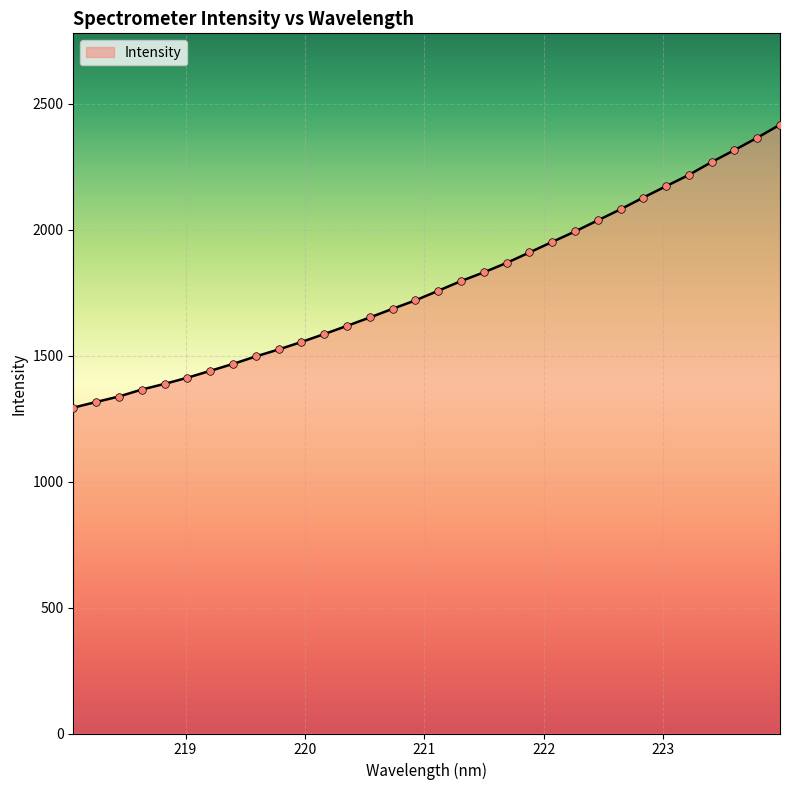

What is the greatest value displayed?

2417.0